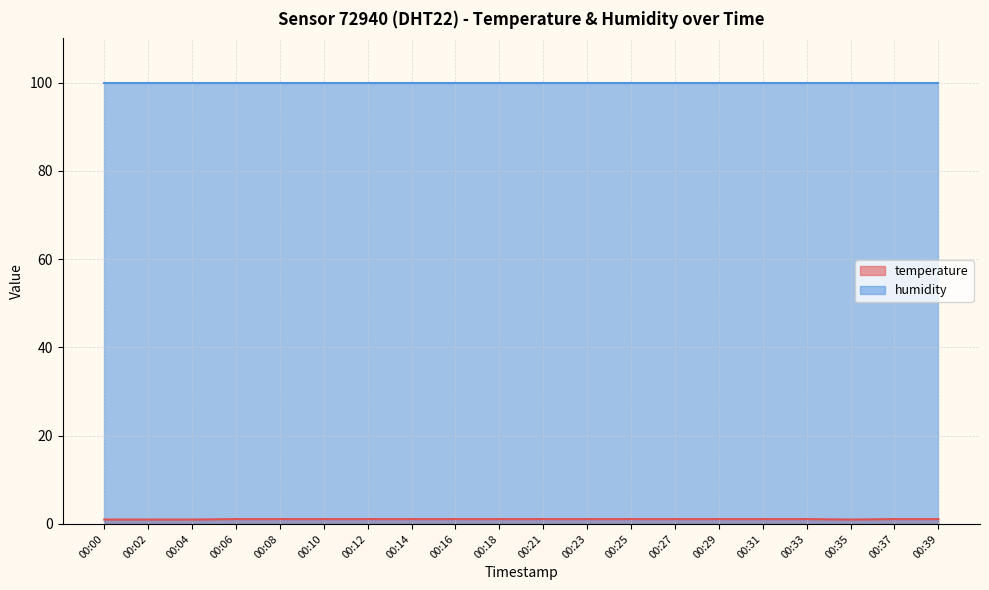

List the labels in order of value, smallest first.

00:00, 00:02, 00:04, 00:35, 00:06, 00:08, 00:10, 00:12, 00:14, 00:16, 00:18, 00:21, 00:23, 00:25, 00:27, 00:29, 00:31, 00:33, 00:37, 00:39